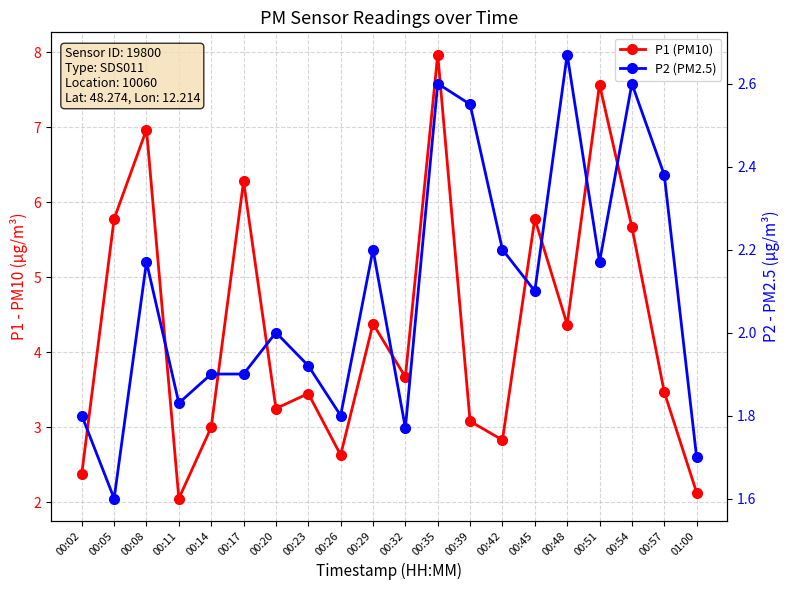

Reading right to left, extract all data points from this chart.

P1 (PM10): 2.1	3.5	5.7	7.6	4.4	5.8	2.8	3.1	8.0	3.7	4.4	2.6	3.5	3.2	6.3	3.0	2.0	7.0	5.8	2.4
P2 (PM2.5): 1.7	2.4	2.6	2.2	2.7	2.1	2.2	2.5	2.6	1.8	2.2	1.8	1.9	2.0	1.9	1.9	1.8	2.2	1.6	1.8